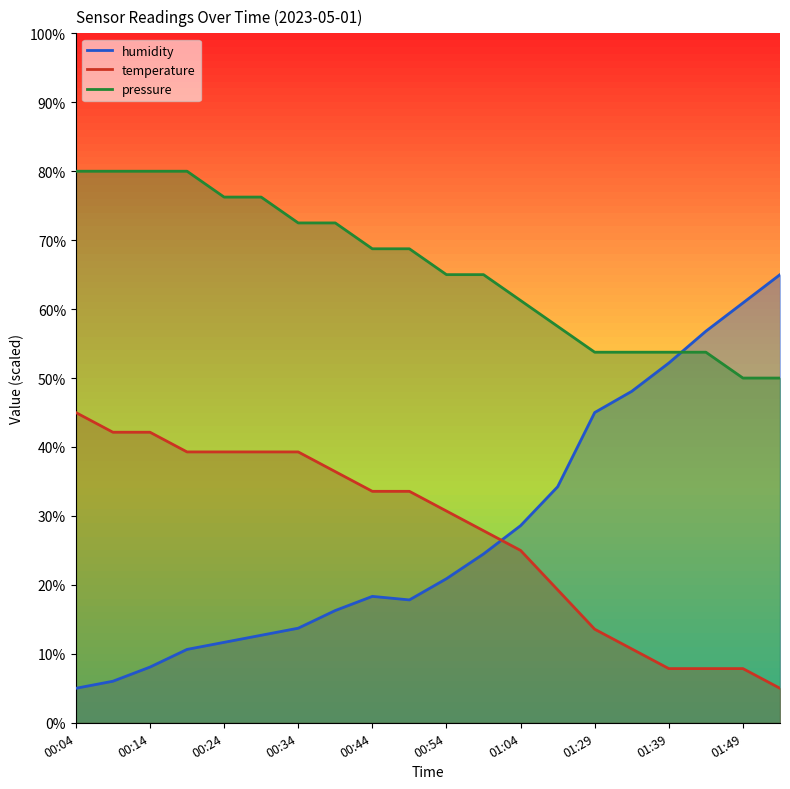

What is the value of the temperature point at the 15th from the left?

13.6